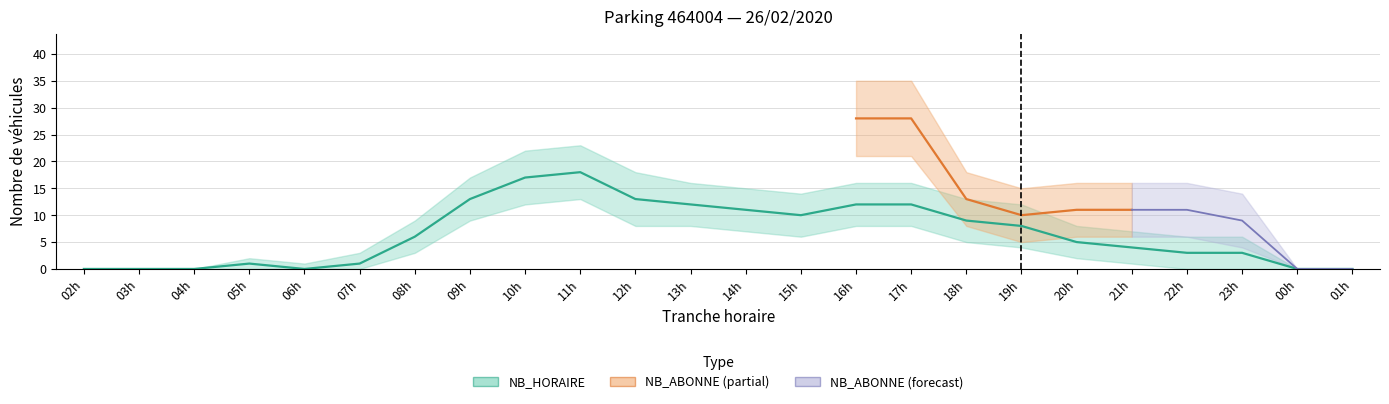

Does the chart have visible grid lines?

Yes